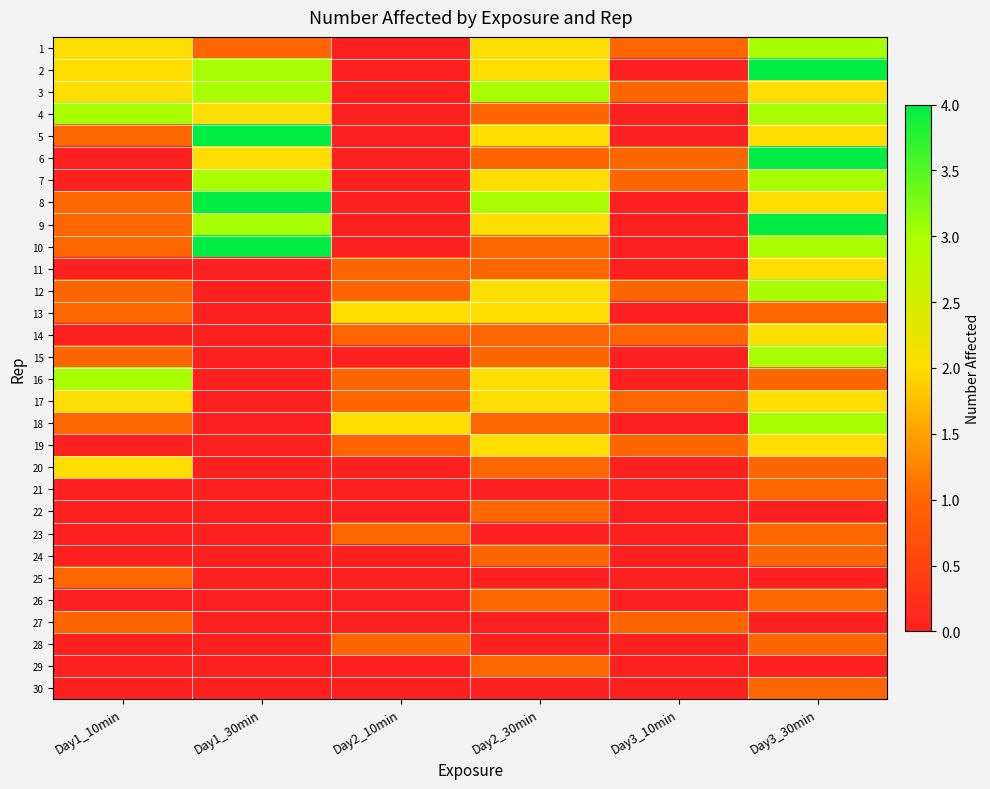

What is the spread (max minus min) of values at Day1_30min?

4